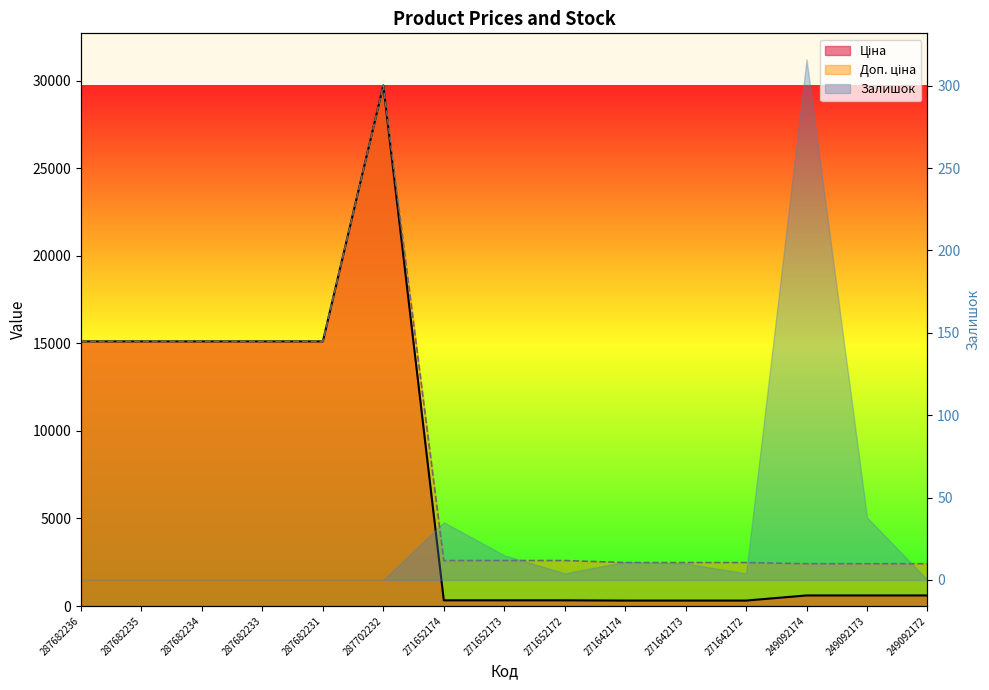

How many interior local peaks does the Доп. ціна series have?

1